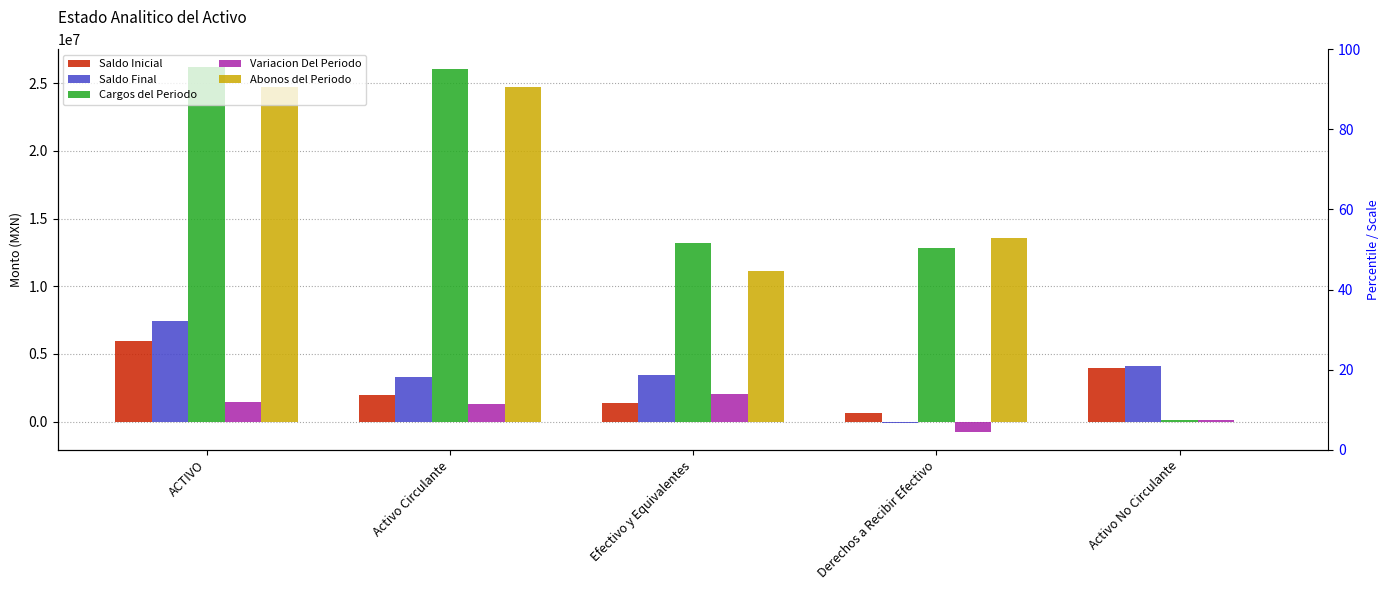

Reading left to right, what are all the values shown in this chart?

Saldo Inicial: ACTIVO=5960602.0	Activo Circulante=1980397.4	Efectivo y Equivalentes=1363055.6	Derechos a Recibir Efectivo=617341.8	Activo No Circulante=3980204.7
Saldo Final: ACTIVO=7433887.7	Activo Circulante=3309554.4	Efectivo y Equivalentes=3433248.9	Derechos a Recibir Efectivo=-123694.5	Activo No Circulante=4124333.3
Cargos del Periodo: ACTIVO=26162596.9	Activo Circulante=26018468.2	Efectivo y Equivalentes=13169372.7	Derechos a Recibir Efectivo=12849095.5	Activo No Circulante=144128.6
Variacion Del Periodo: ACTIVO=1473285.7	Activo Circulante=1329157.0	Efectivo y Equivalentes=2070193.3	Derechos a Recibir Efectivo=-741036.3	Activo No Circulante=144128.6
Abonos del Periodo: ACTIVO=24689311.2	Activo Circulante=24689311.2	Efectivo y Equivalentes=11099179.4	Derechos a Recibir Efectivo=13590131.8	Activo No Circulante=0.0